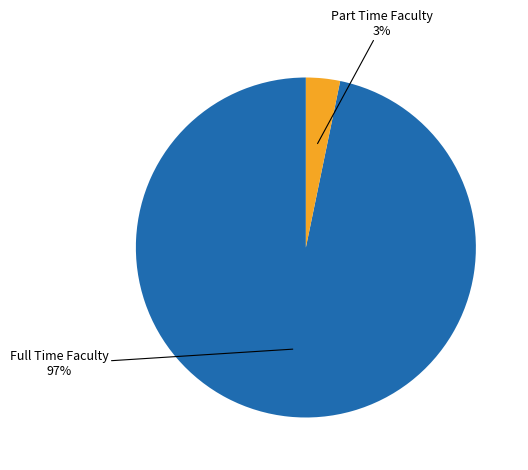

True or false: Part Time Faculty accounts for 3% of the total.

True